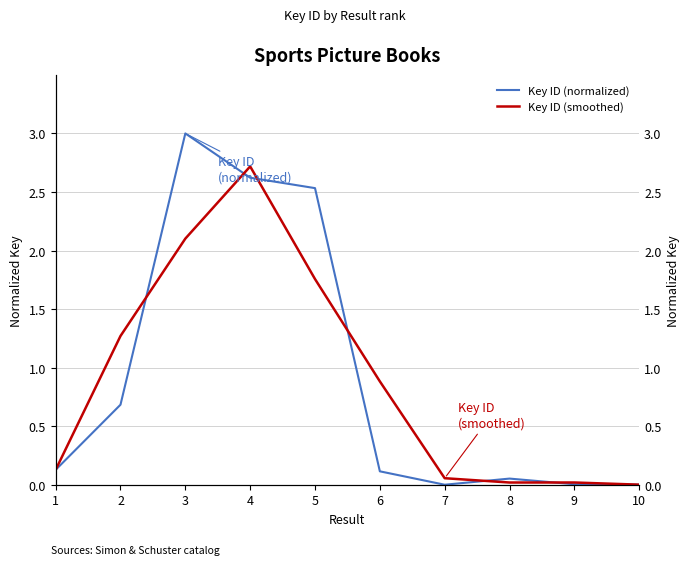

At which category does Key ID (normalized) reach its first local peak?

3